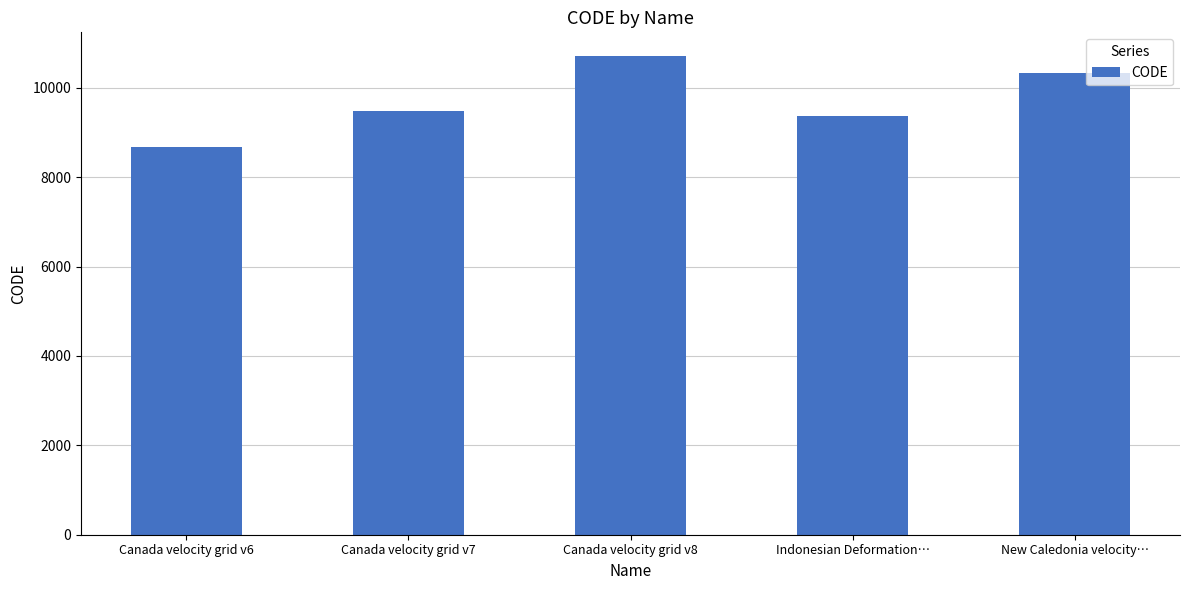

What is the label of the 5th bar from the right?

Canada velocity grid v6